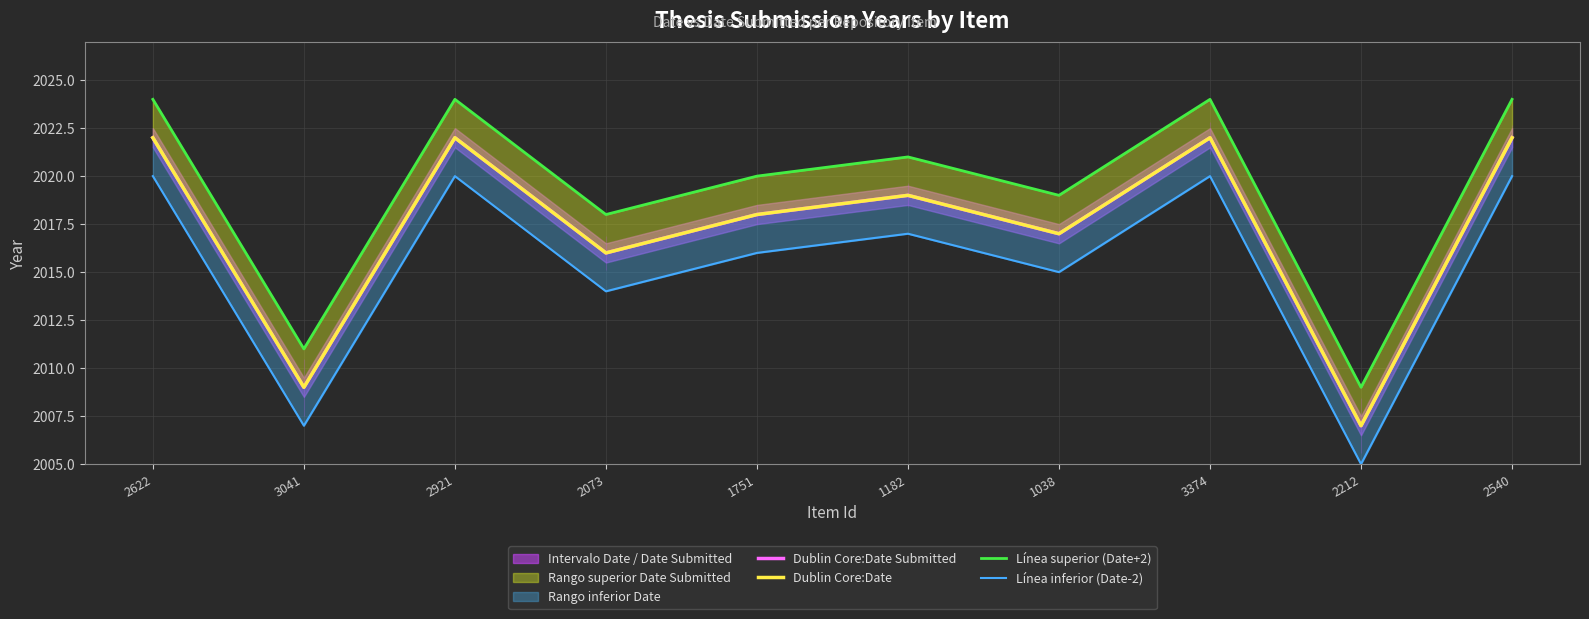

Rank the series by their maximum value, from highest to lowest.

Línea superior (Date+2), Dublin Core:Date Submitted, Dublin Core:Date, Línea inferior (Date-2)